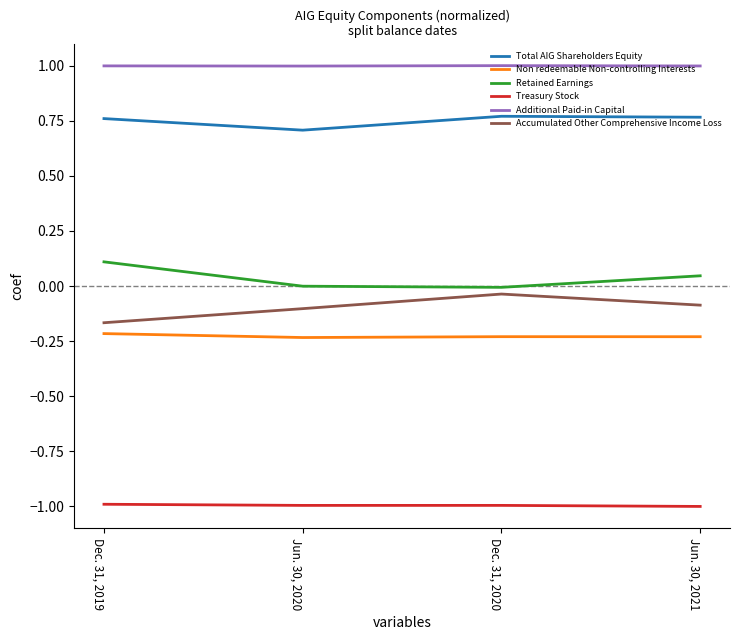

The value of Non redeemable Non-controlling Interests at Jun. 30, 2021 is -0.2. True or false?

True